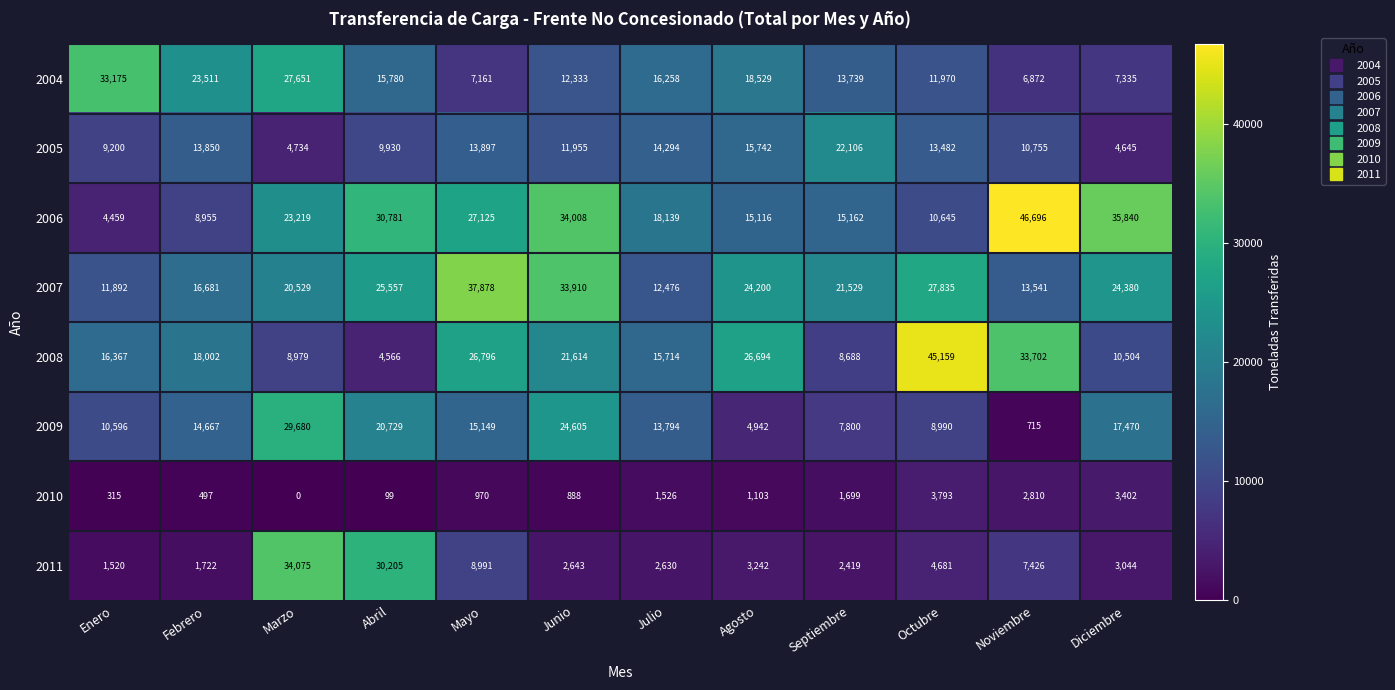

Which series has the largest total across all categories?

2007